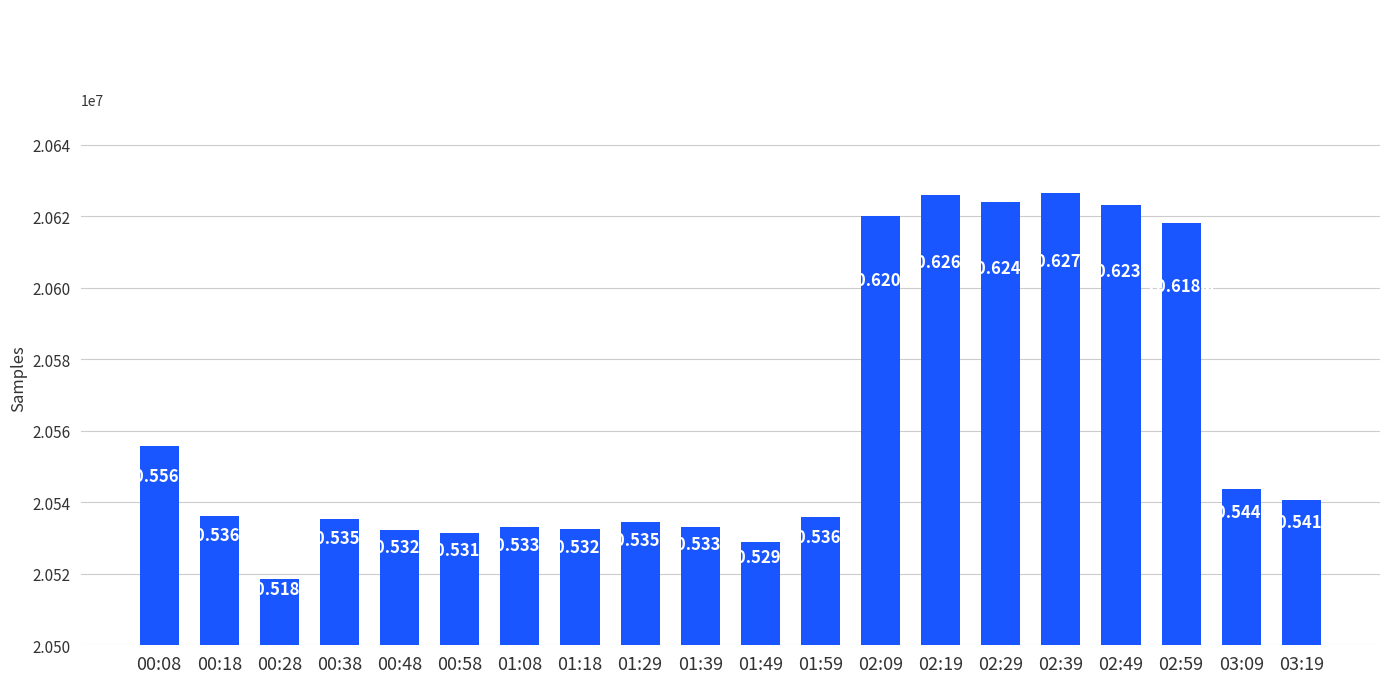

What is the change in value from 02:09 to 02:49?

+2903